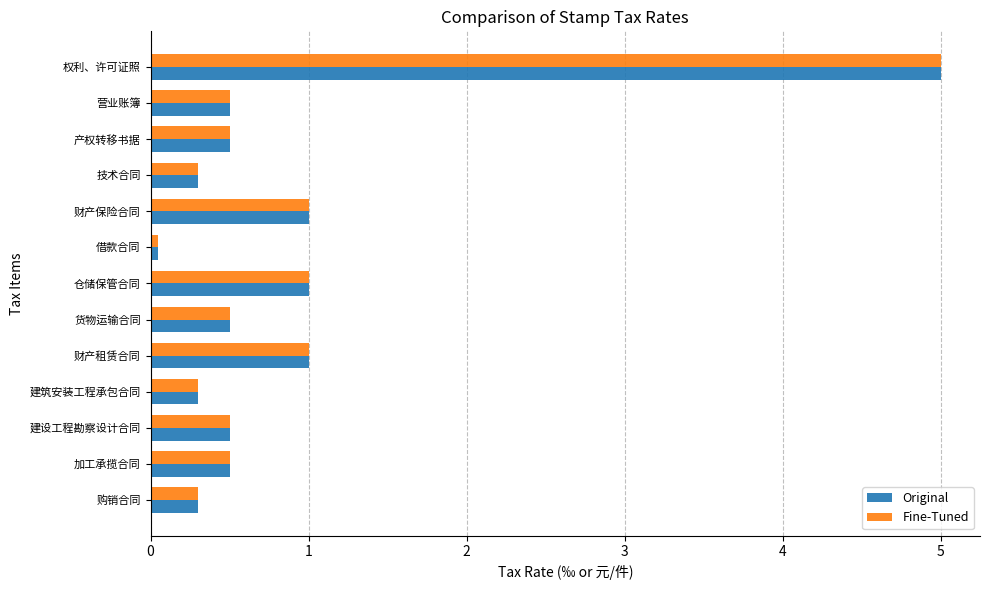

What is the sum of the Original values at 购销合同 and 技术合同?

0.6